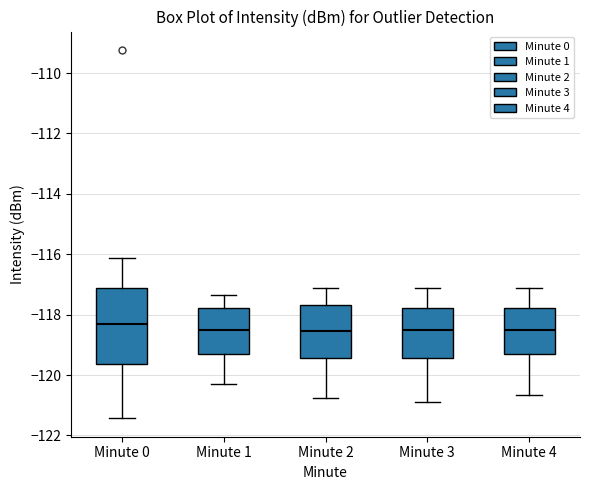

Where is the upper edge of the box for Minute 0 on the y-axis? The values are not printed on the chart, so give them approximately, as read against the axis.

-117.2